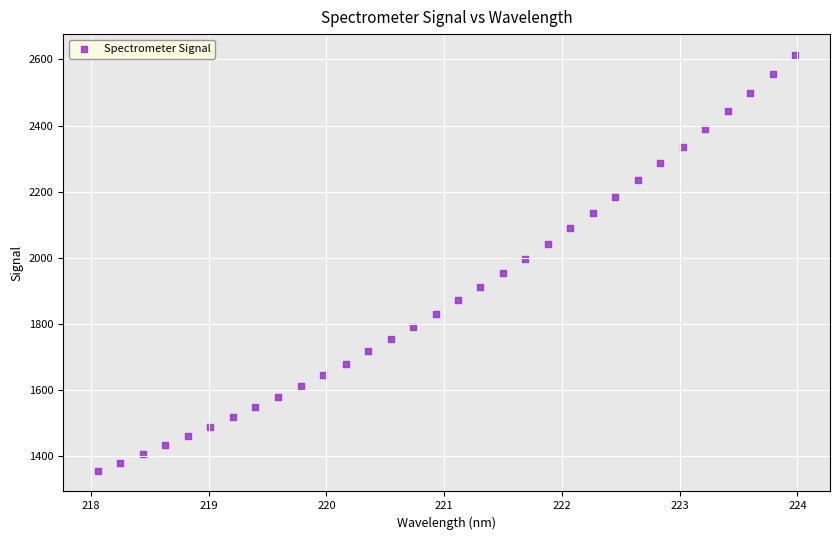

What is the range of X values (max minus min)?

5.9